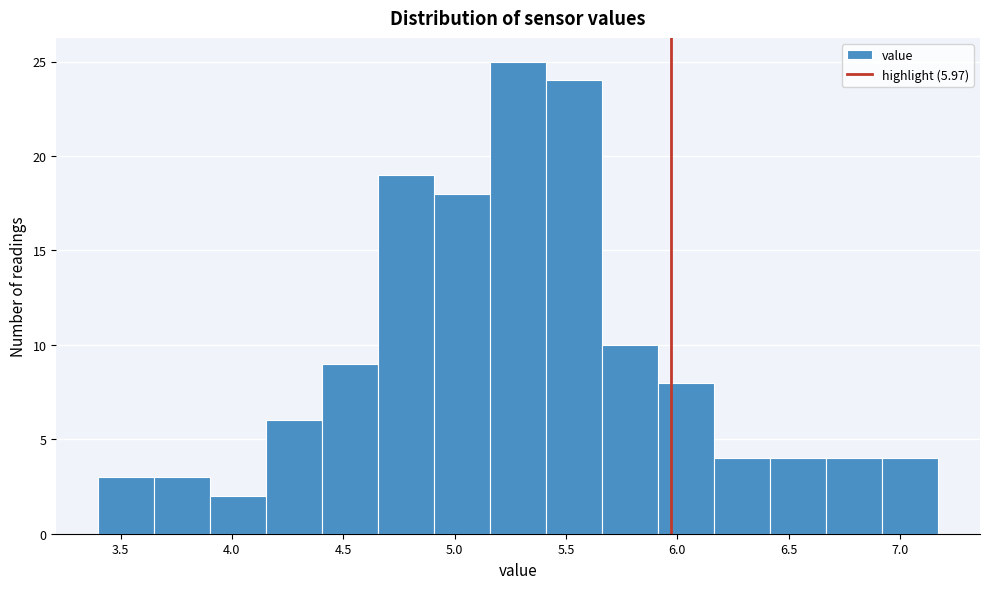

Over which range of the x-axis is the bar tallest?

5.15 to 5.40